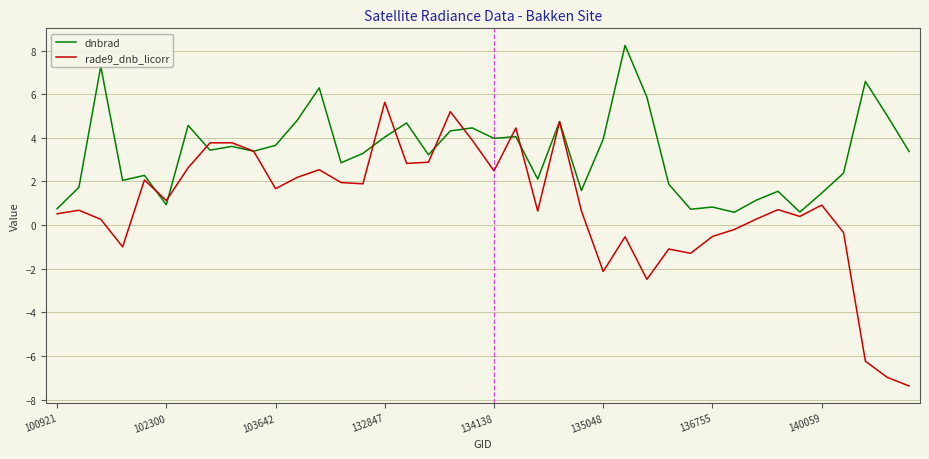

List the series in order of their peak value, highest first.

dnbrad, rade9_dnb_licorr